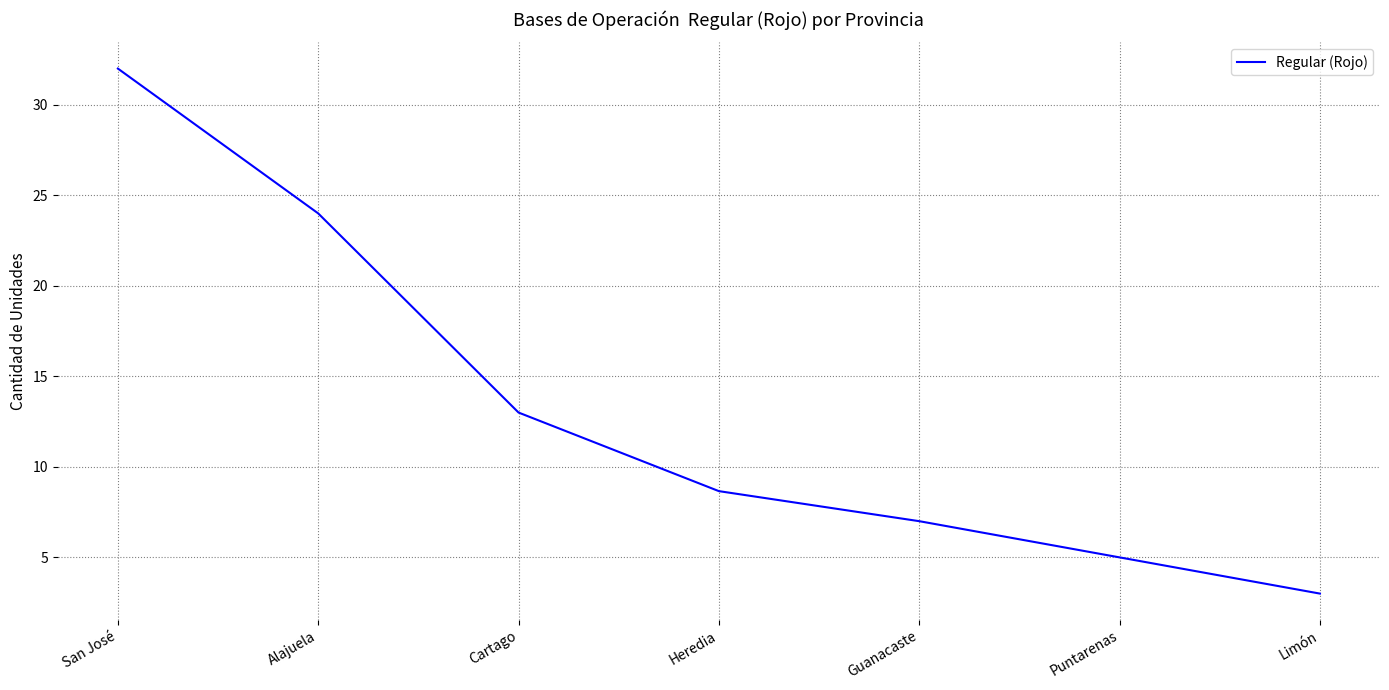

What is the difference between the values at San José and Limón?

29.0